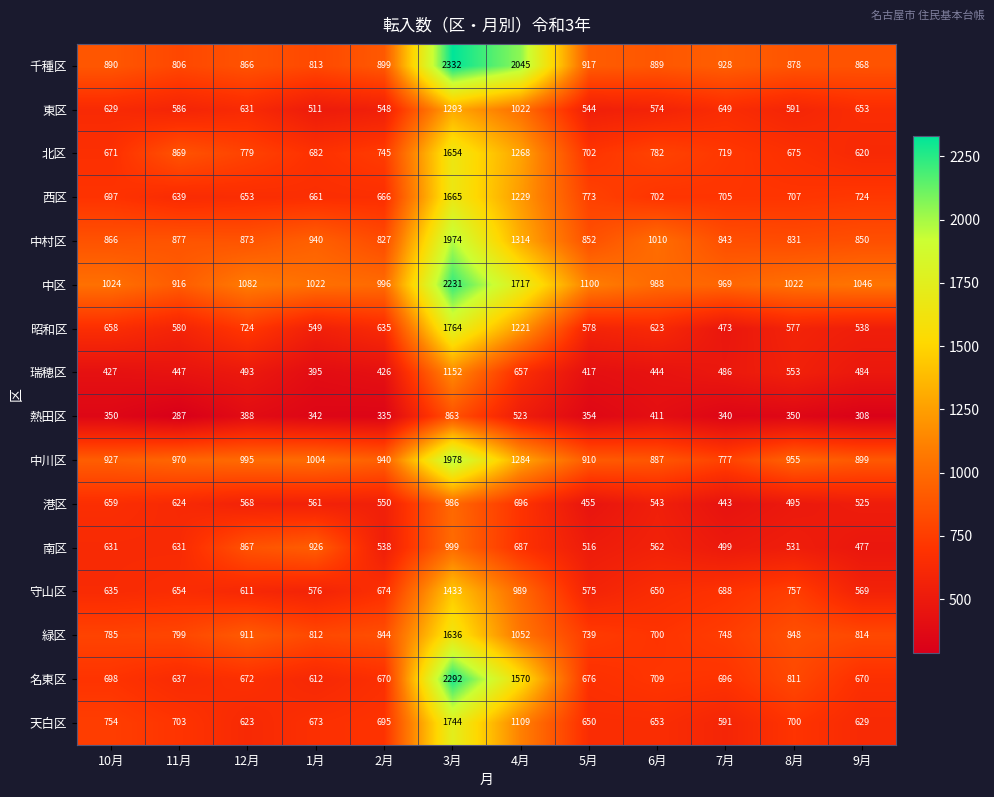

Rank the series by their maximum value, from highest to lowest.

千種区, 名東区, 中区, 中川区, 中村区, 昭和区, 天白区, 西区, 北区, 緑区, 守山区, 東区, 瑞穂区, 南区, 港区, 熱田区